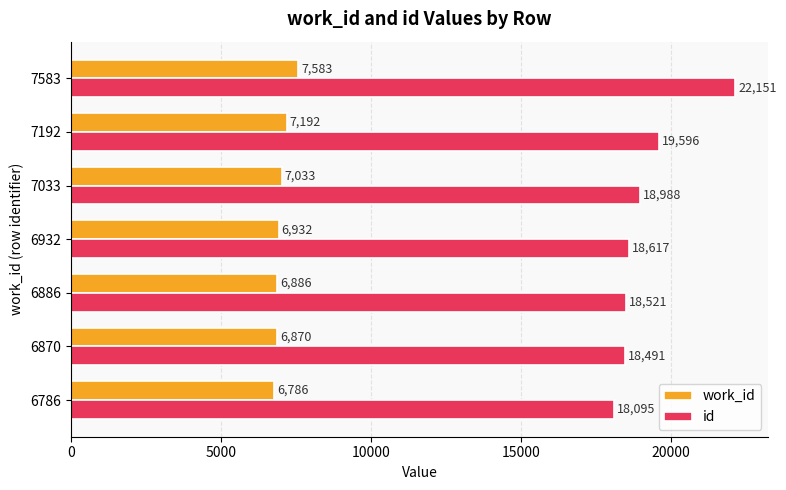

Where is work_id nearest to the value 7184?

7192